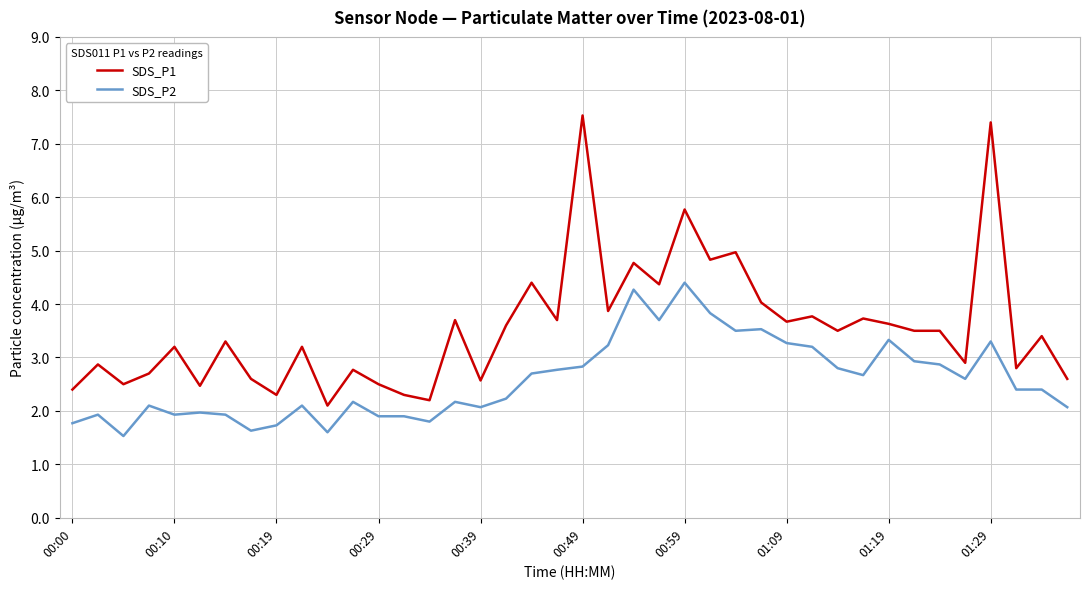

True or false: SDS_P2 and SDS_P1 cross at least once.

False